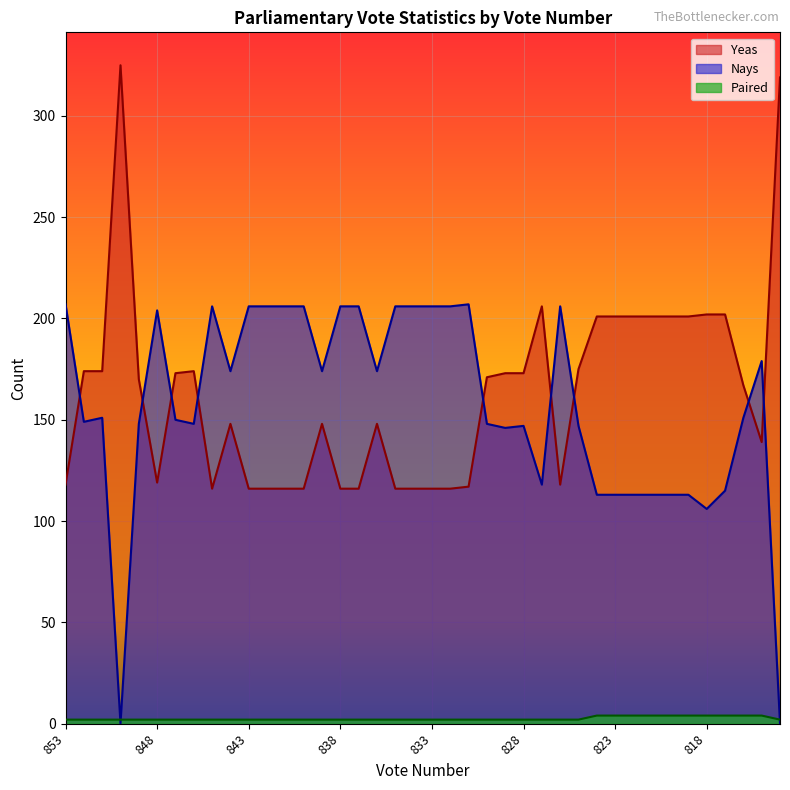

Between 850 and 846, which series saw the biggest shift?

Yeas